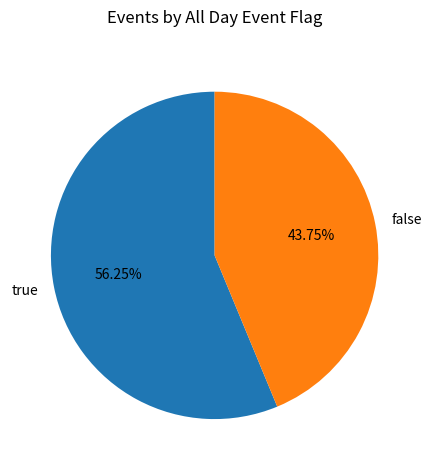

Combined, do false and true account for over 50%?

Yes